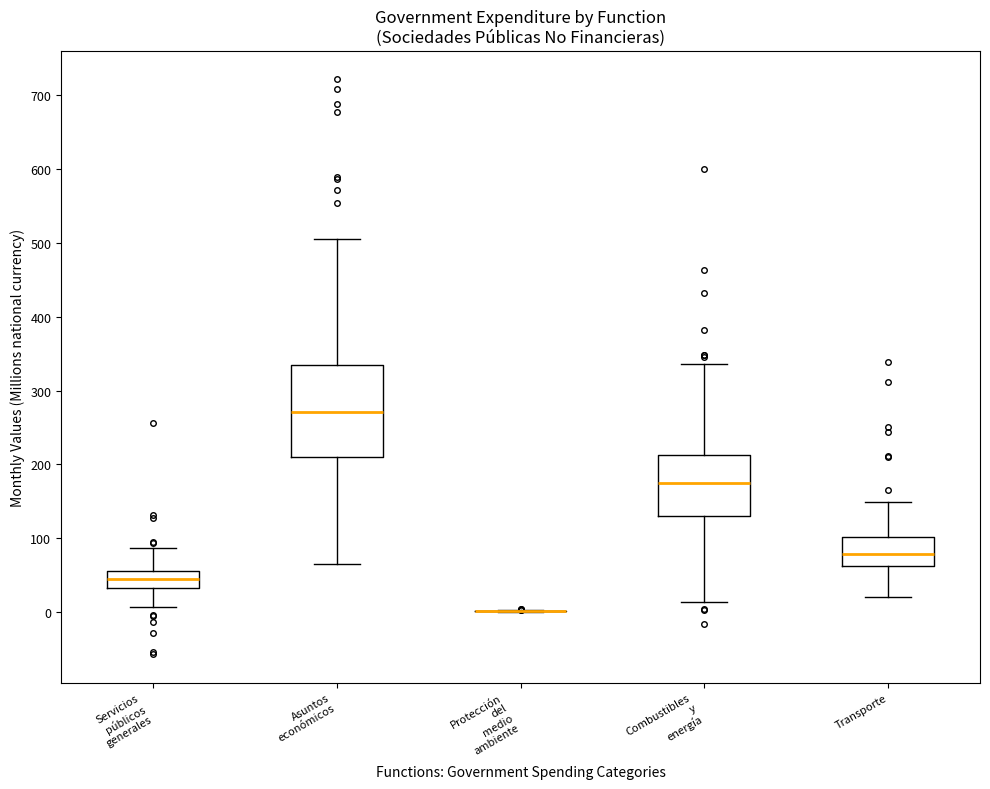

Reading left to right, read every box against the y-axis: the position of its median line, the range the box covers, and the ends of its whiskers. The values are not printed on the chart, so give them approximately, as read against the axis.

Servicios públicos generales: median 40, box 30 to 60, whiskers 10 to 90
Asuntos económicos: median 270, box 210 to 330, whiskers 60 to 510
Protección del medio ambiente: box collapsed to a line at 0, whiskers 0 to 0
Combustibles y energía: median 180, box 130 to 210, whiskers 10 to 340
Transporte: median 80, box 60 to 100, whiskers 20 to 150